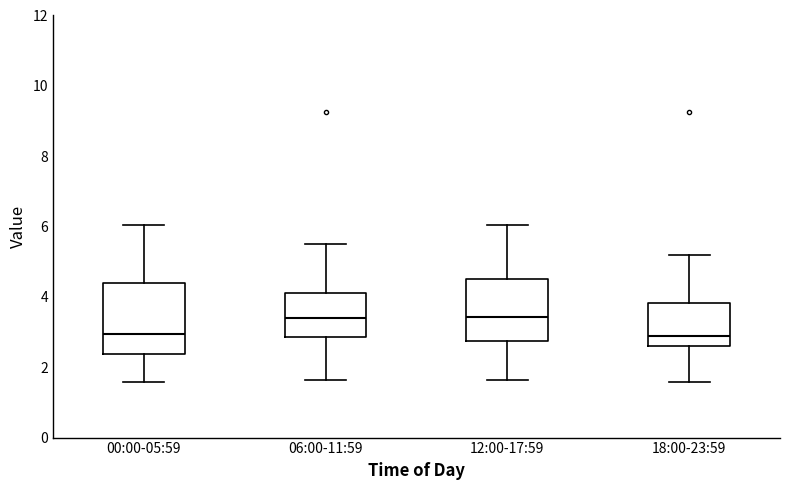

Where does the median line of the box for 00:00-05:59 sit on the y-axis? The values are not printed on the chart, so give them approximately, as read against the axis.

3.0